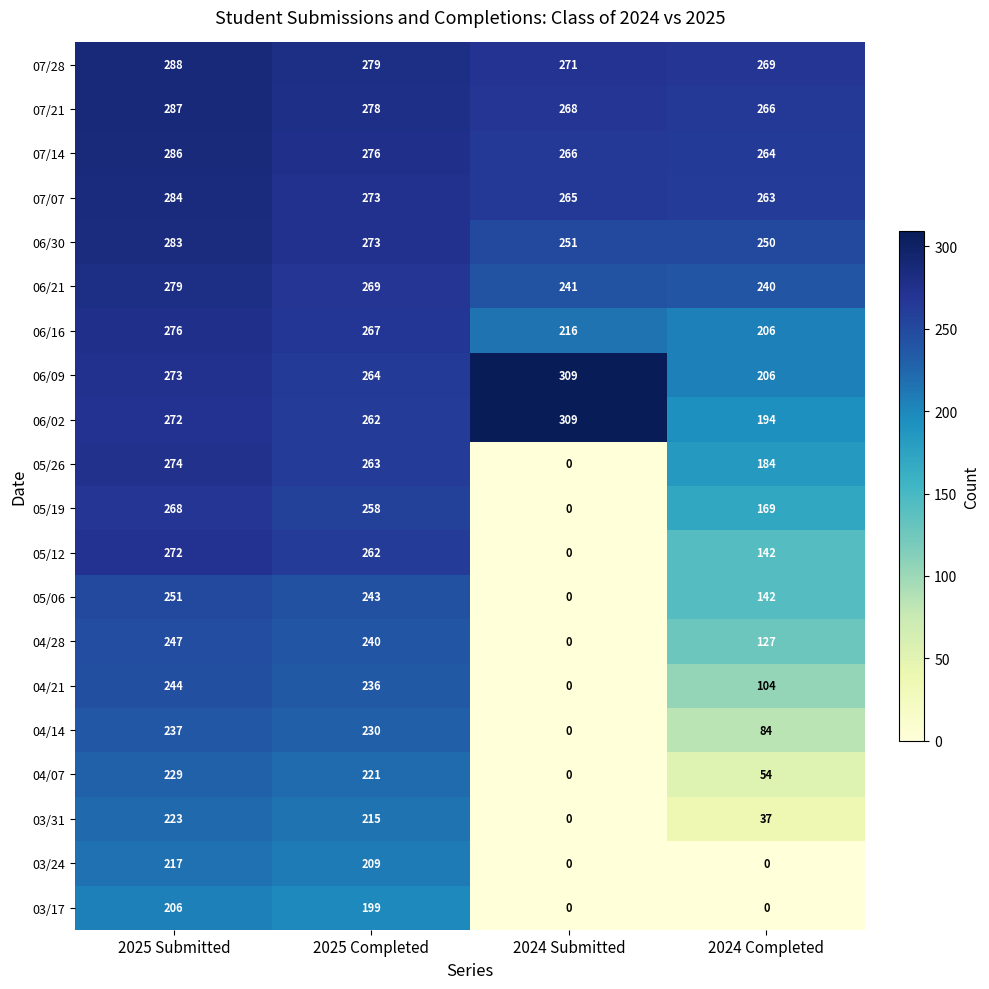

Rank the categories by 07/28 value from highest to lowest.

2025 Submitted, 2025 Completed, 2024 Submitted, 2024 Completed